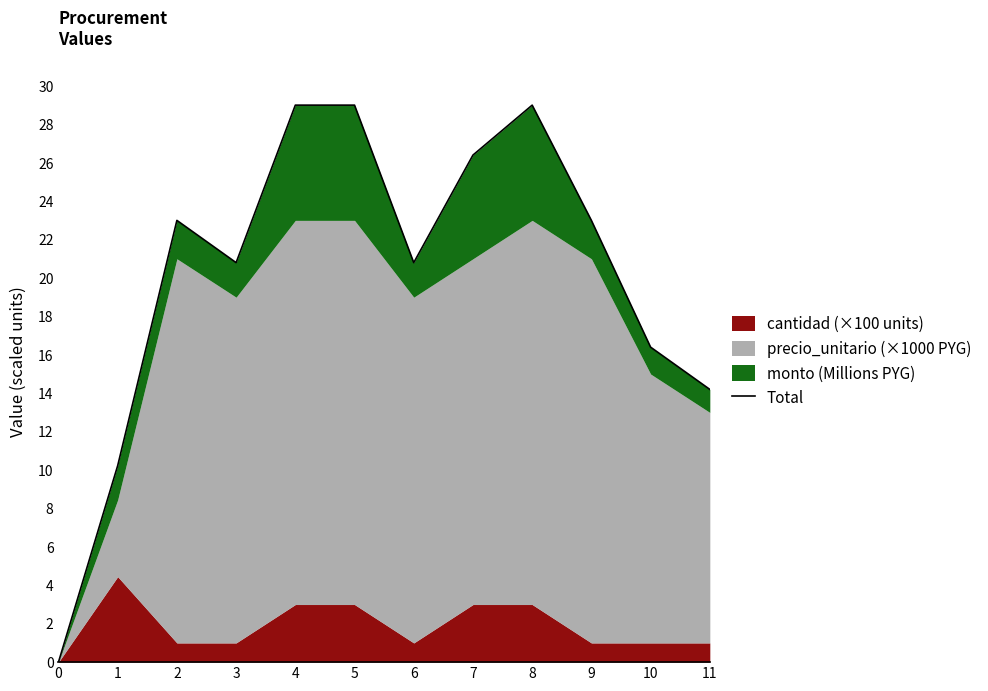

What is the difference between the maximum and second lowest values?

18.8